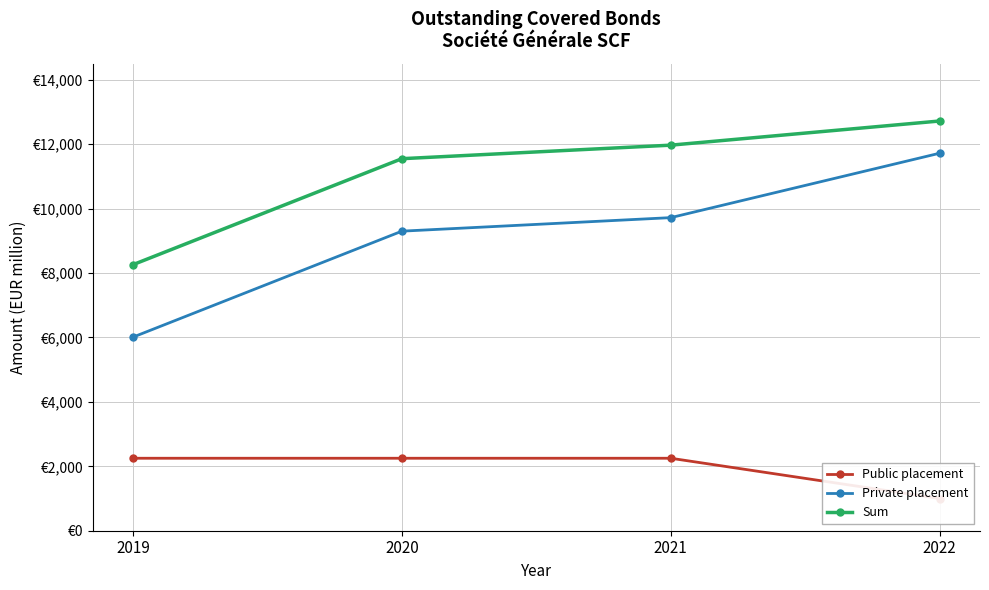

Count the number of categories in the chart.

4